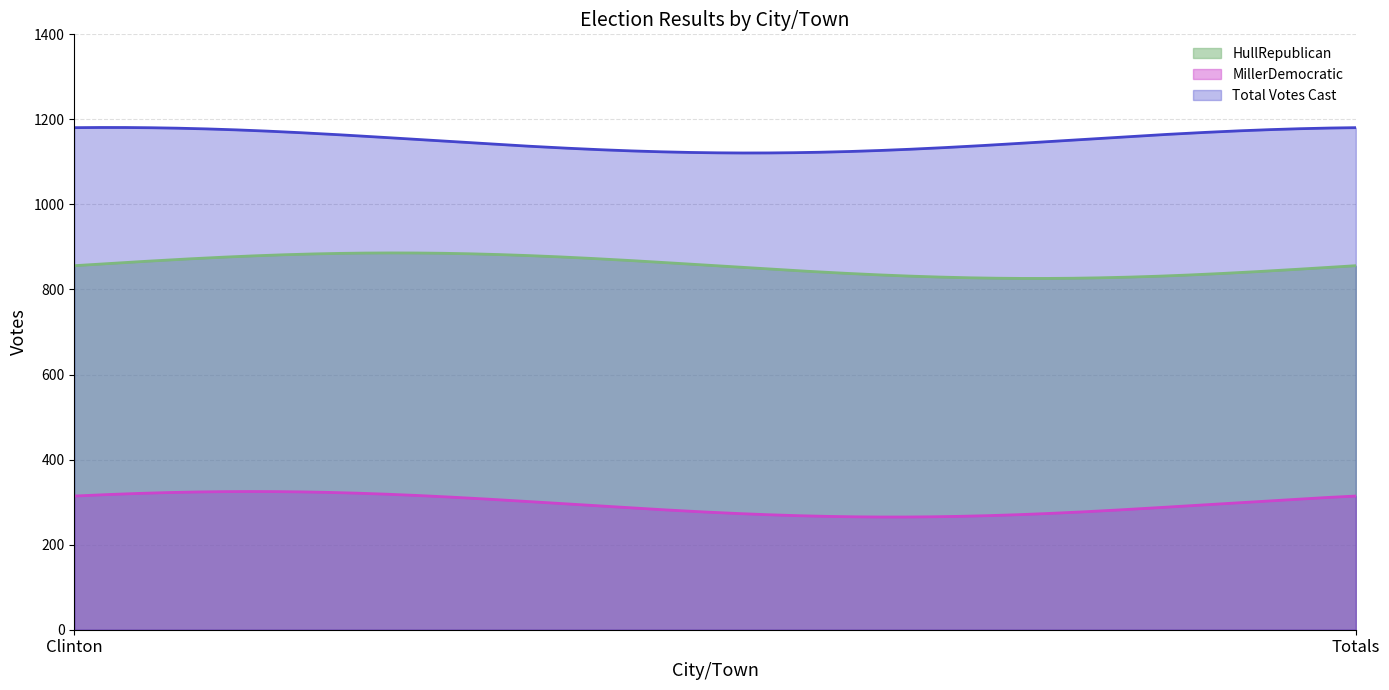

What is the sum of the MillerDemocratic values at Clinton and Totals?

628.7